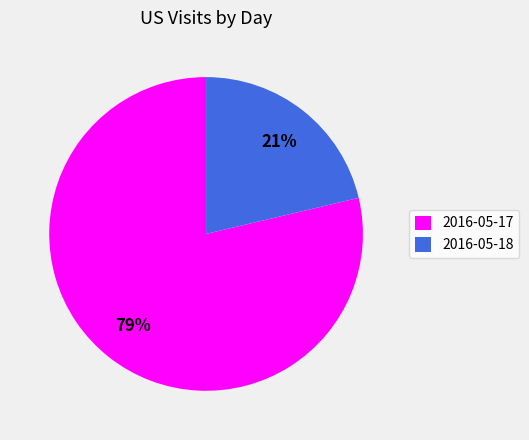

Does 2016-05-17 account for over 50% of the chart?

Yes